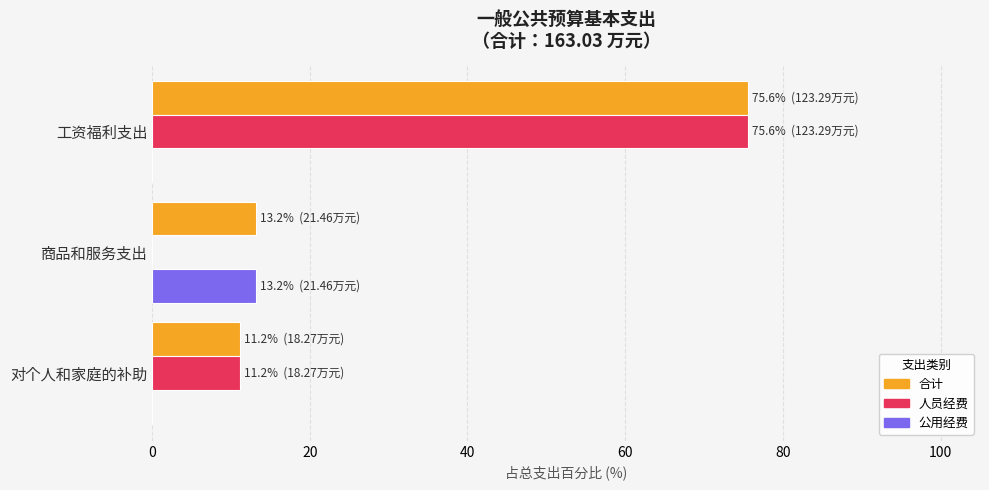

How many series are shown in this chart?

3